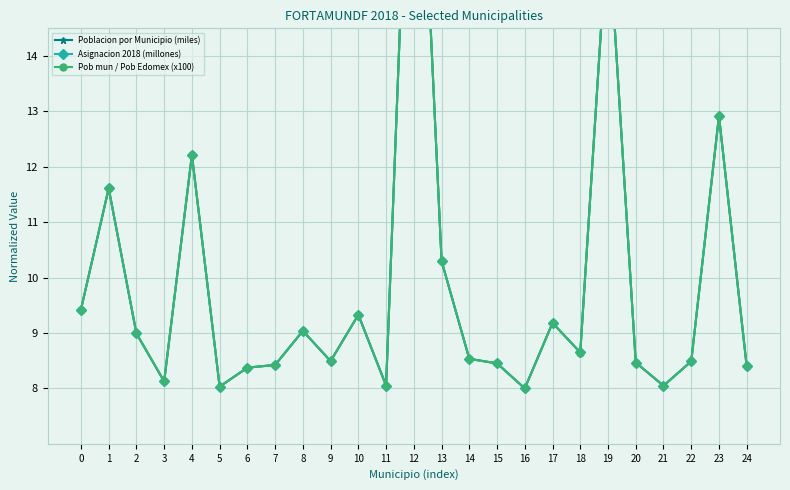

What is the sum of all Poblacion por Municipio (miles) values?

247.0